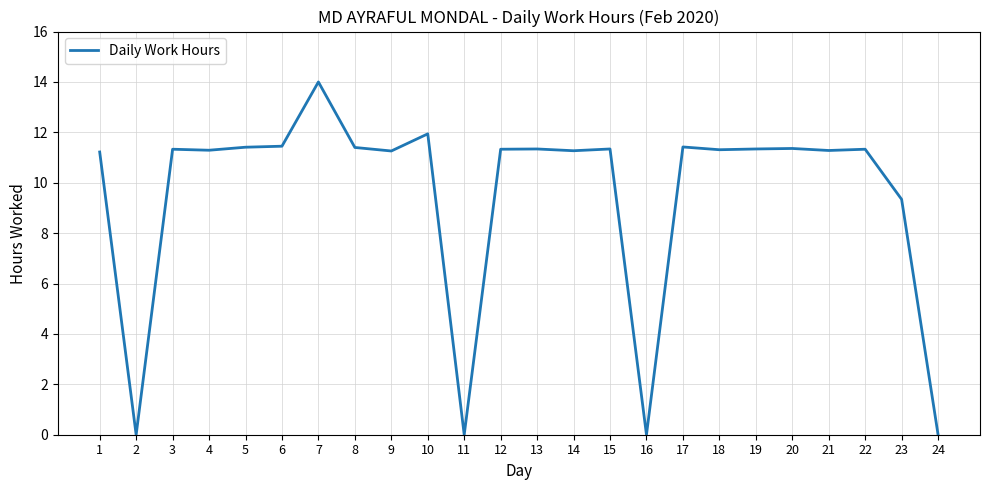

Where is the data nearest to the value 7?

23